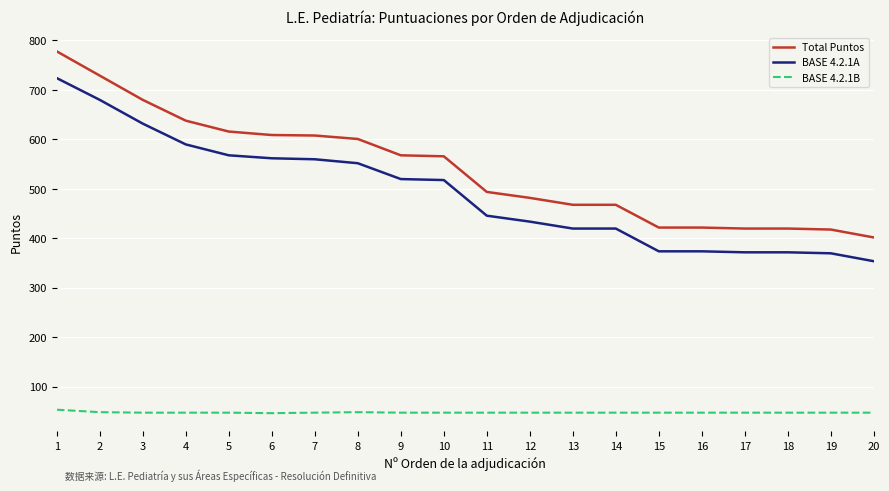

True or false: BASE 4.2.1A and Total Puntos intersect in this chart.

False